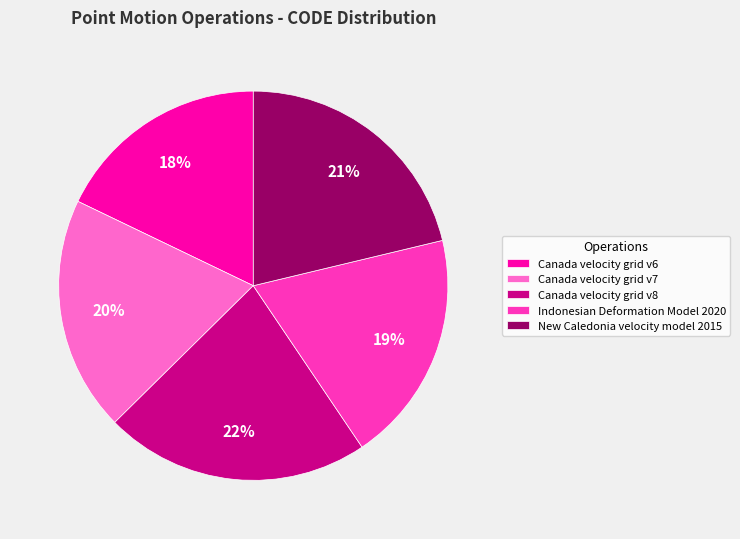

How many slices are in this pie chart?

5